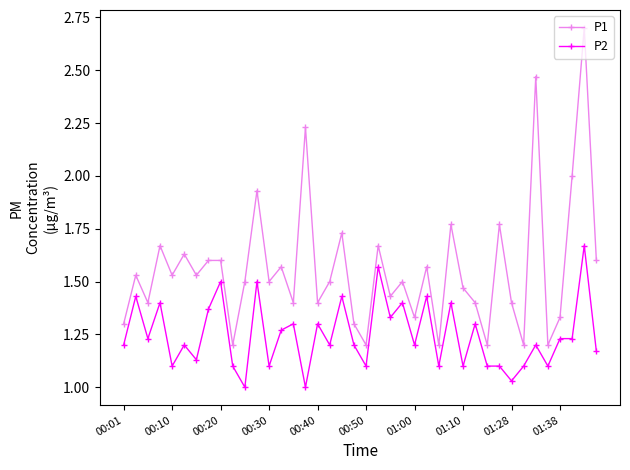

List the series in order of their peak value, lowest first.

P2, P1